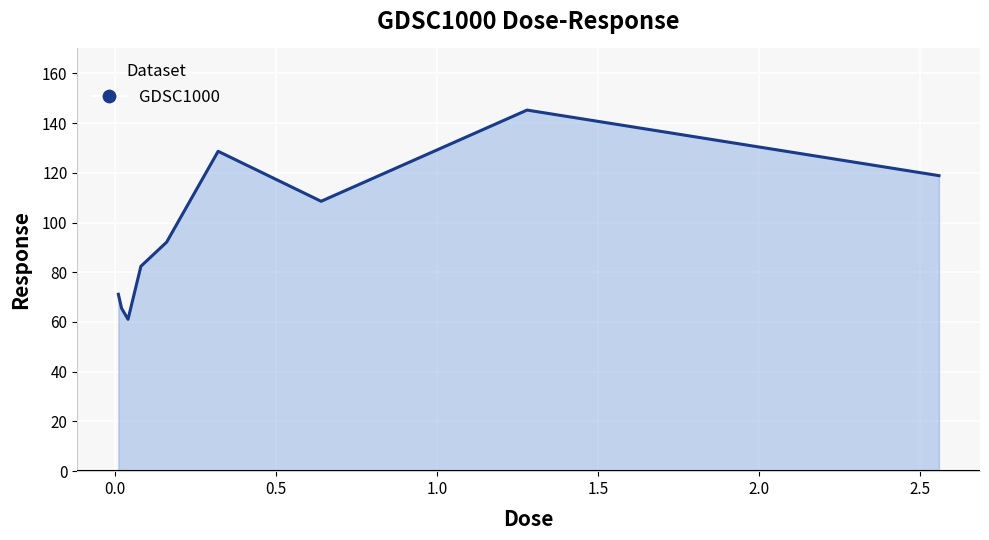

True or false: there are more than 1 points higher than both neighbors.

True